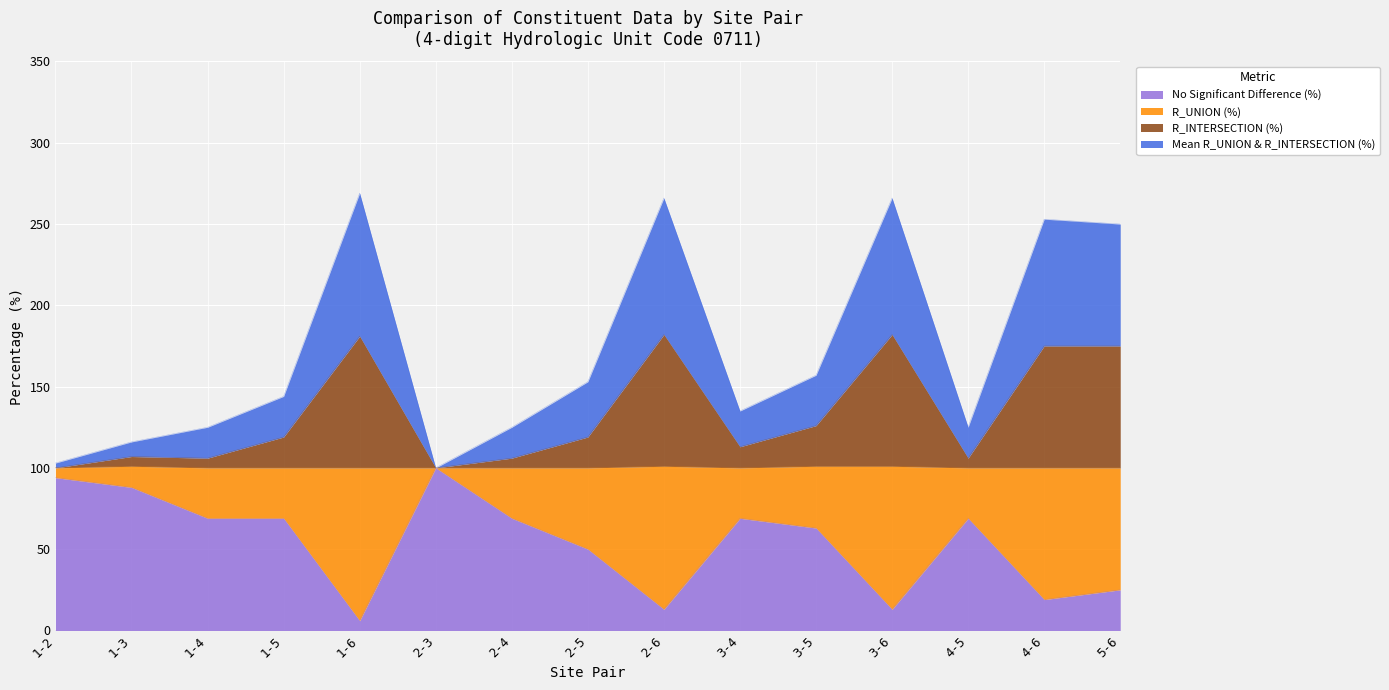

What is the maximum value shown in the chart?

269